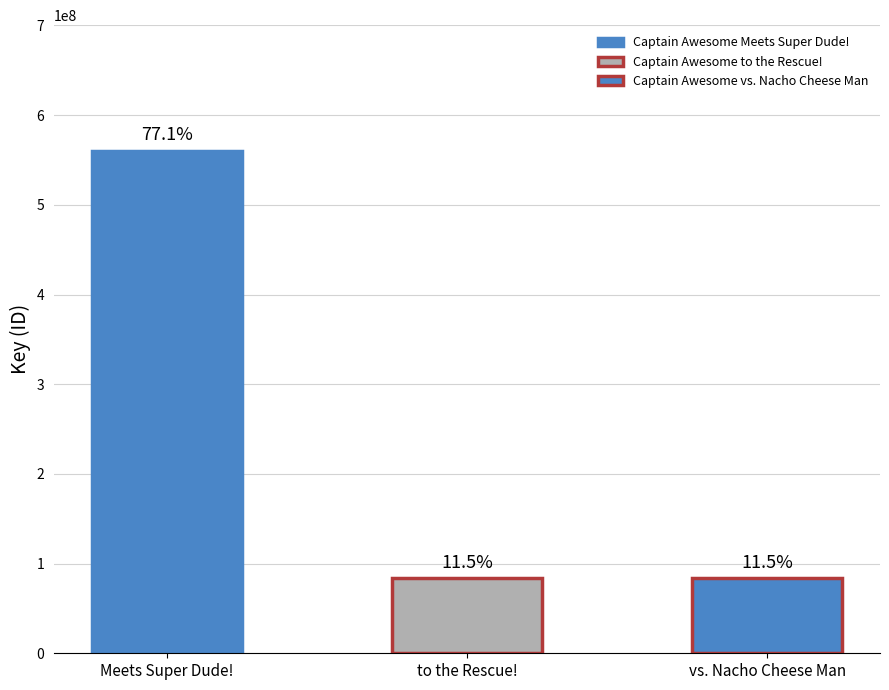

Which label corresponds to the smallest value in the chart?

Captain Awesome to the Rescue!